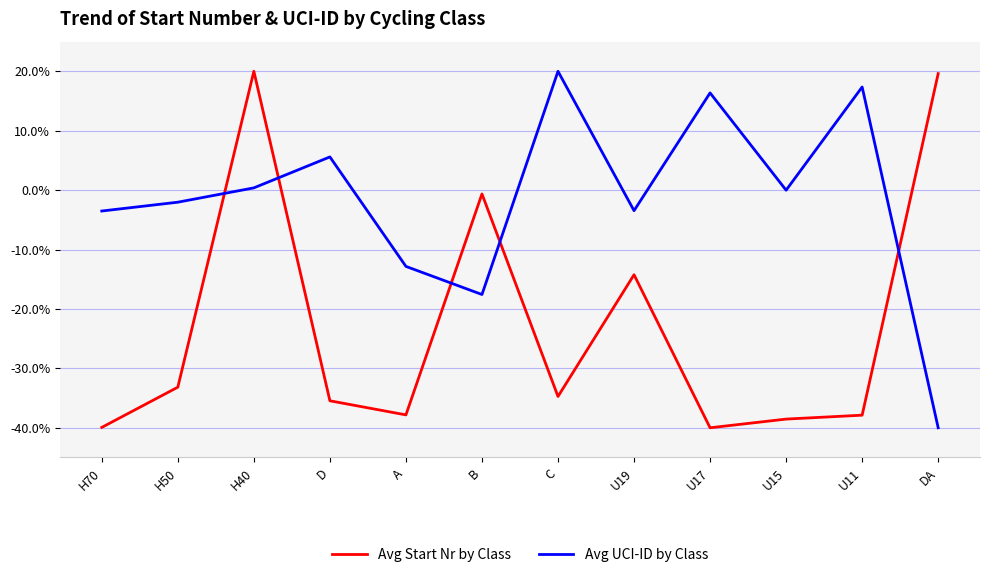

At which category is the sum across all series the highest?

H40